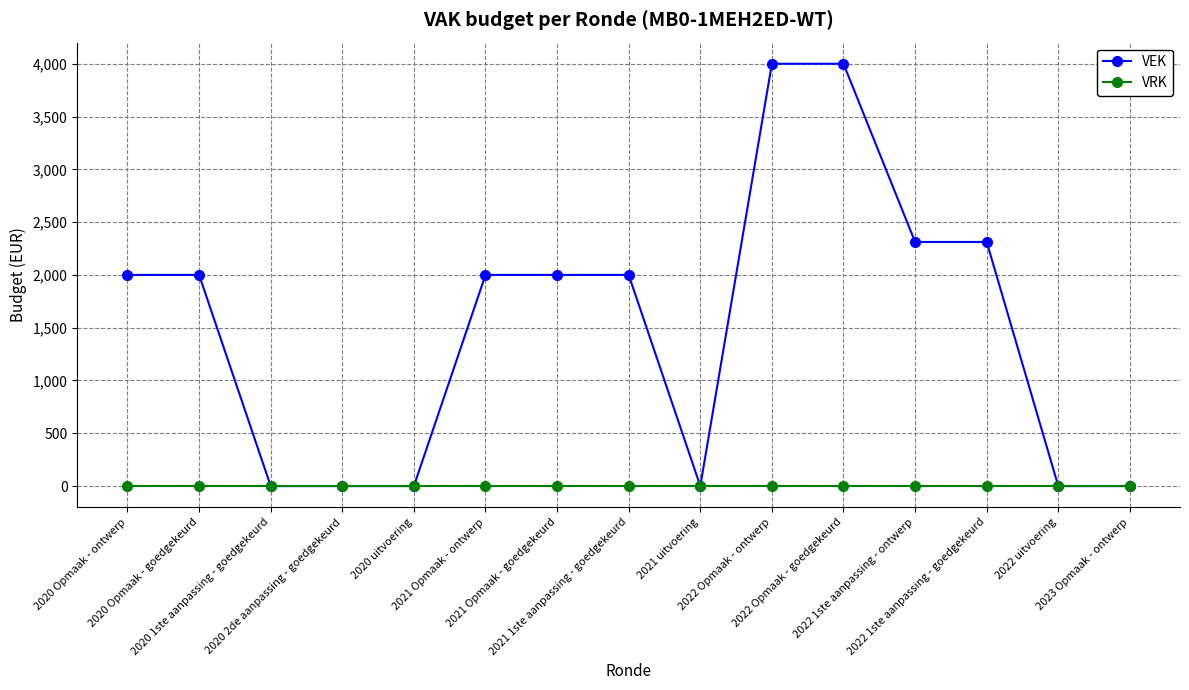

List the series in order of their overall mean, highest first.

VEK, VRK